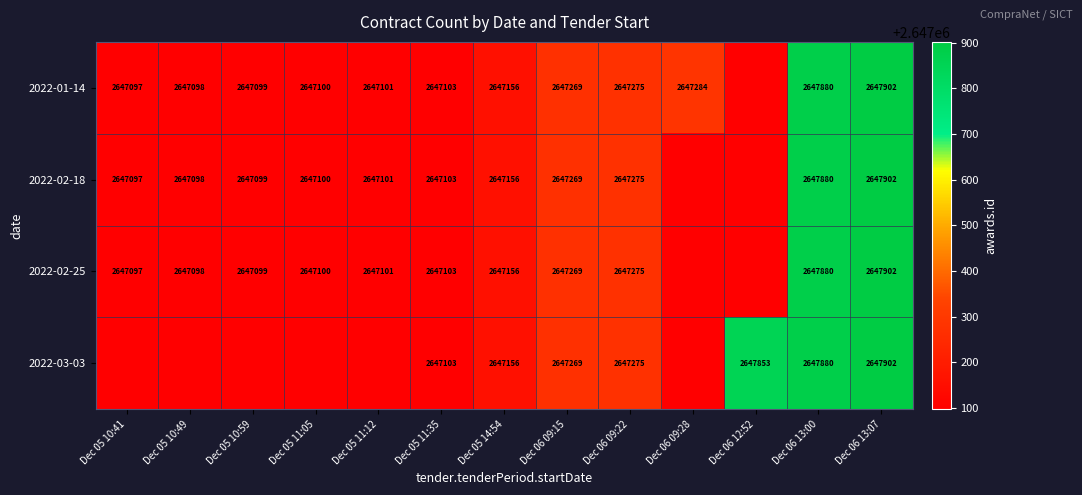

Is it true that 2022-02-18 equals 2647098 at Dec 05 10:49?

True